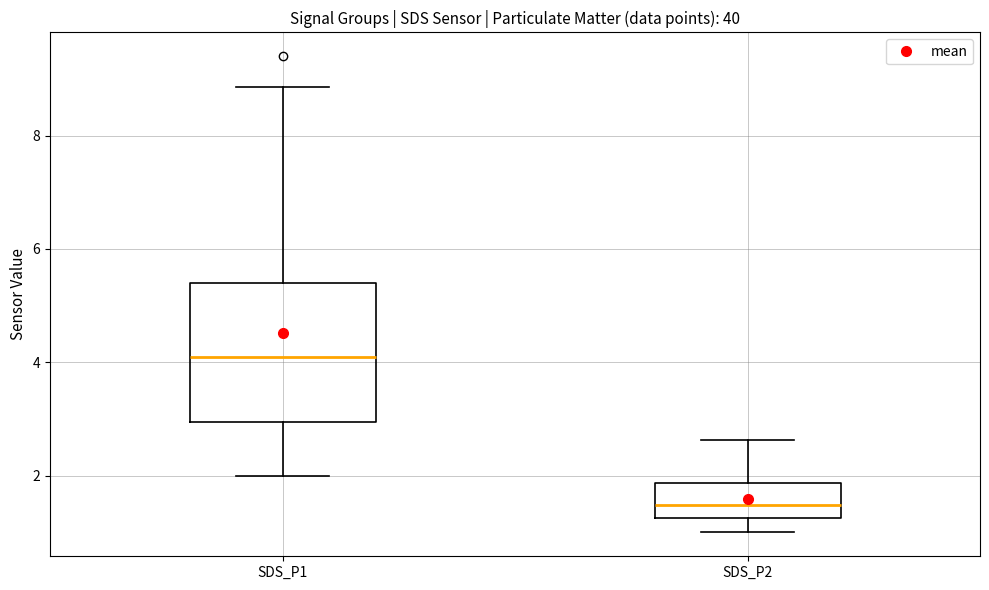

Which box has the highest median line?

SDS_P1